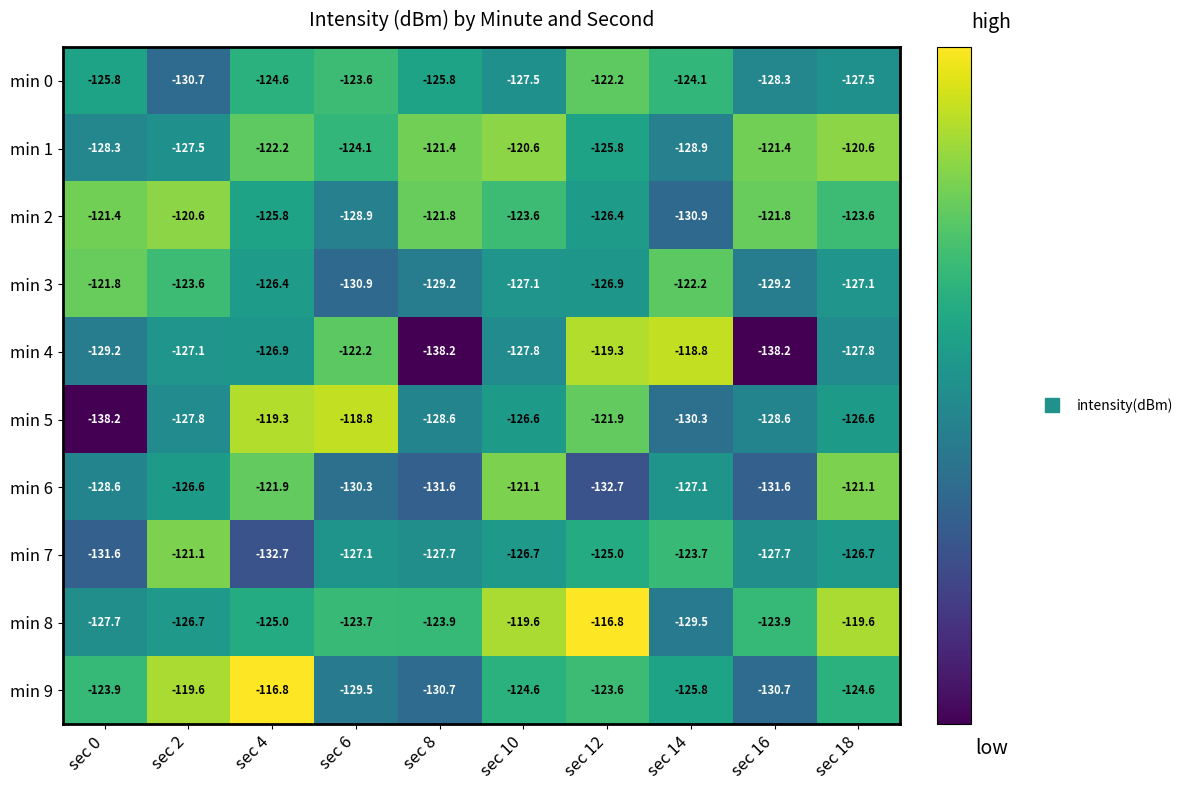

True or false: min 9 has a value of -123.6 at sec 12.

True